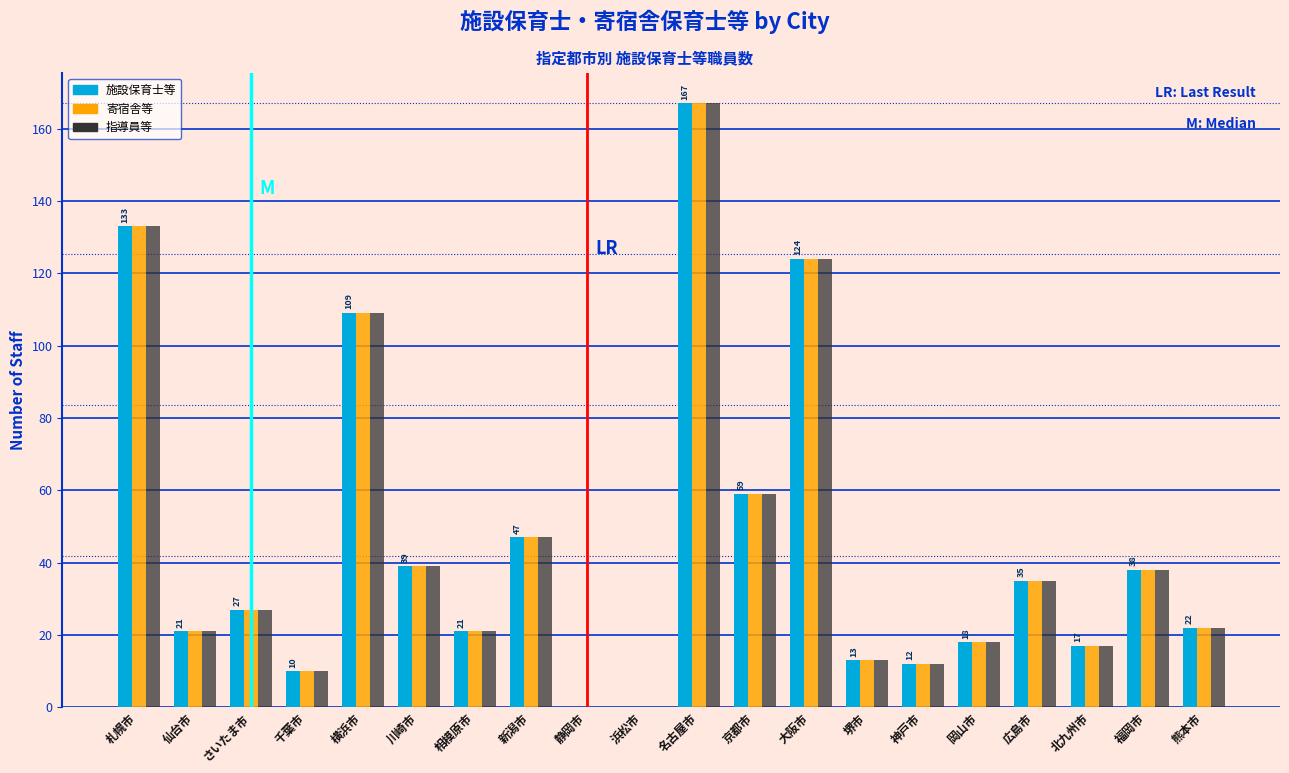

The value of 指導員等 at 堺市 is 13. True or false?

True